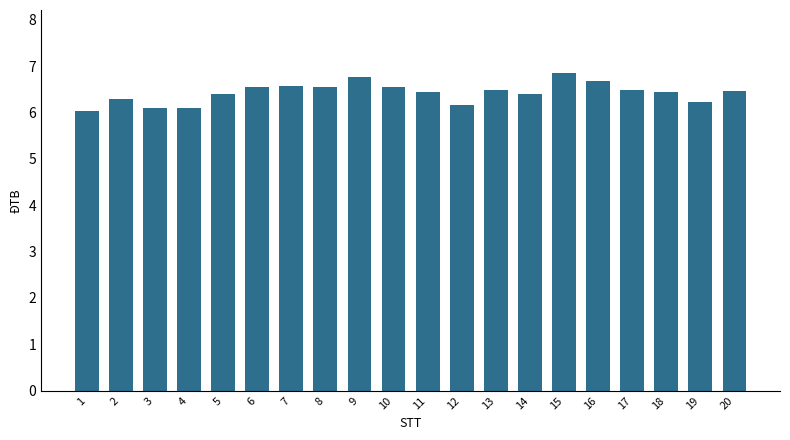

The chart shows a value of 10.7 at 19. True or false?

False